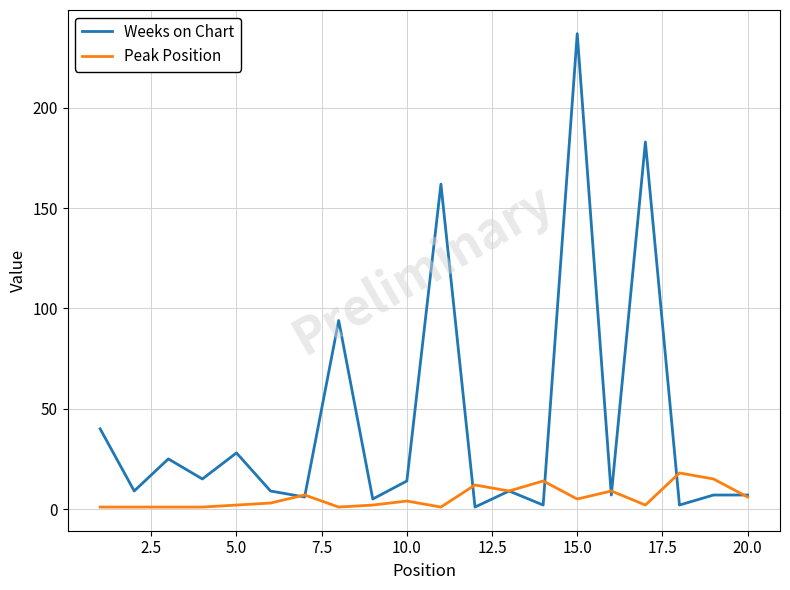

Which series has the widest spread of values?

Weeks on Chart